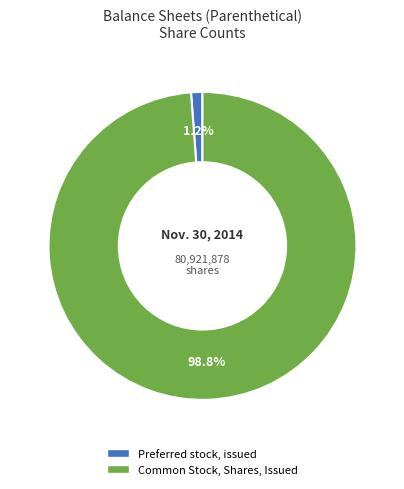

Which category has the smallest portion of the pie?

Preferred stock, issued